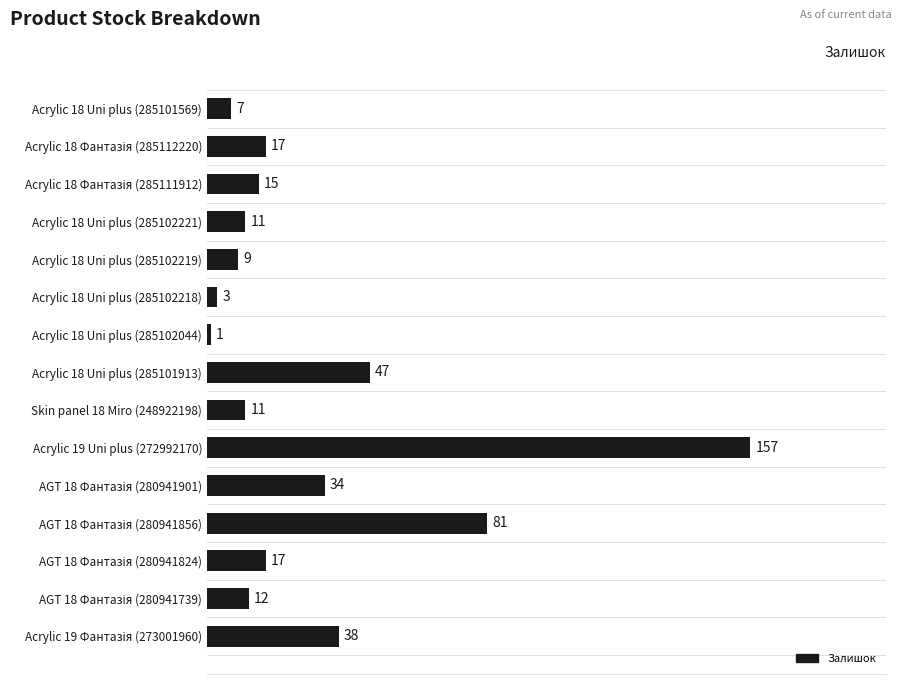

What is the label of the 11th bar from the bottom?

Acrylic 18 Uni plus (285102219)